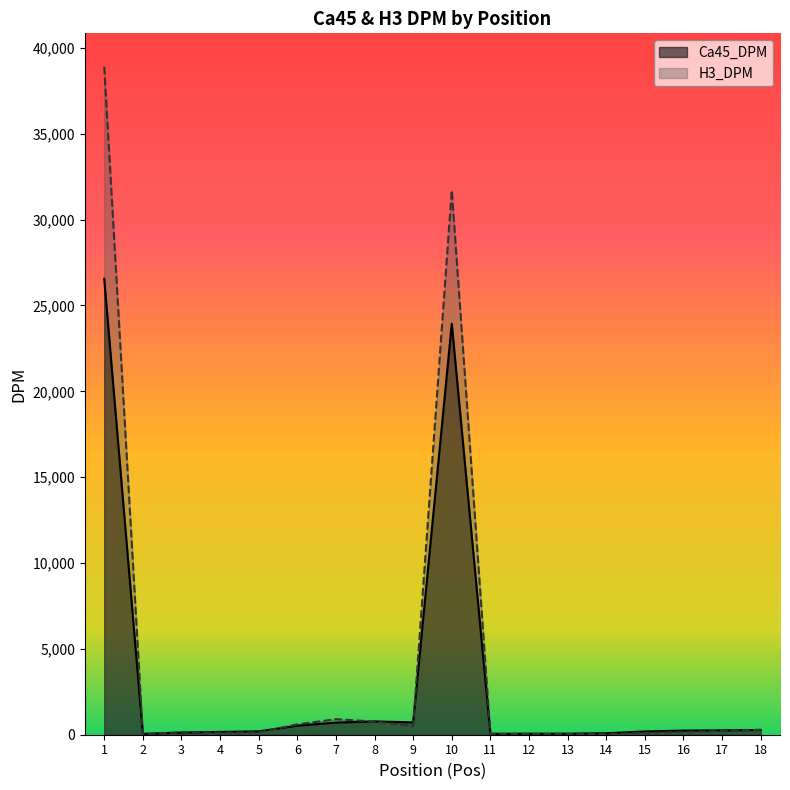

What is the average value of the H3_DPM series?

4153.5